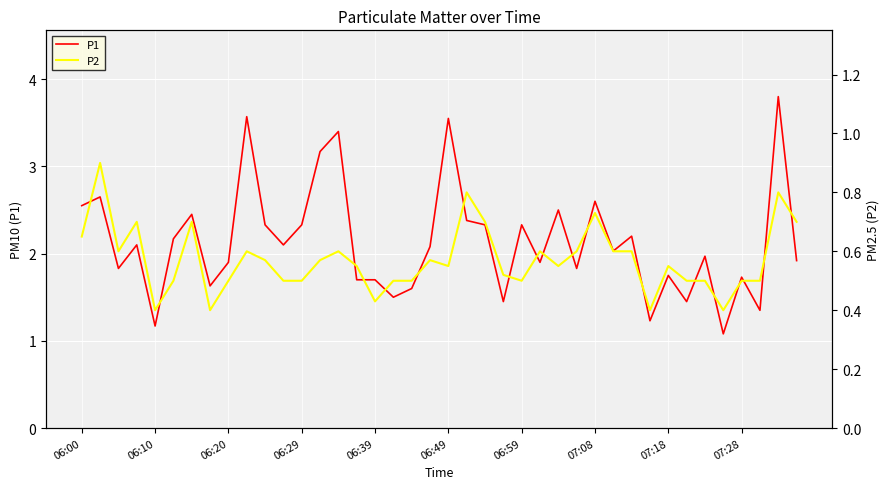

The value of P1 at 06:39 is 1.7. True or false?

True